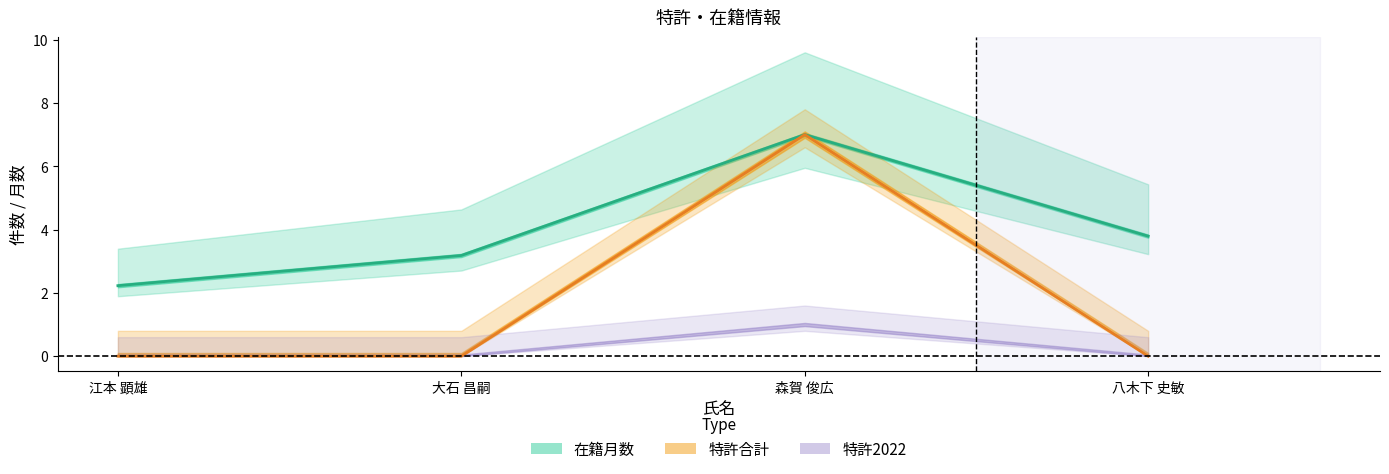

What is the maximum value shown in the chart?

7.0